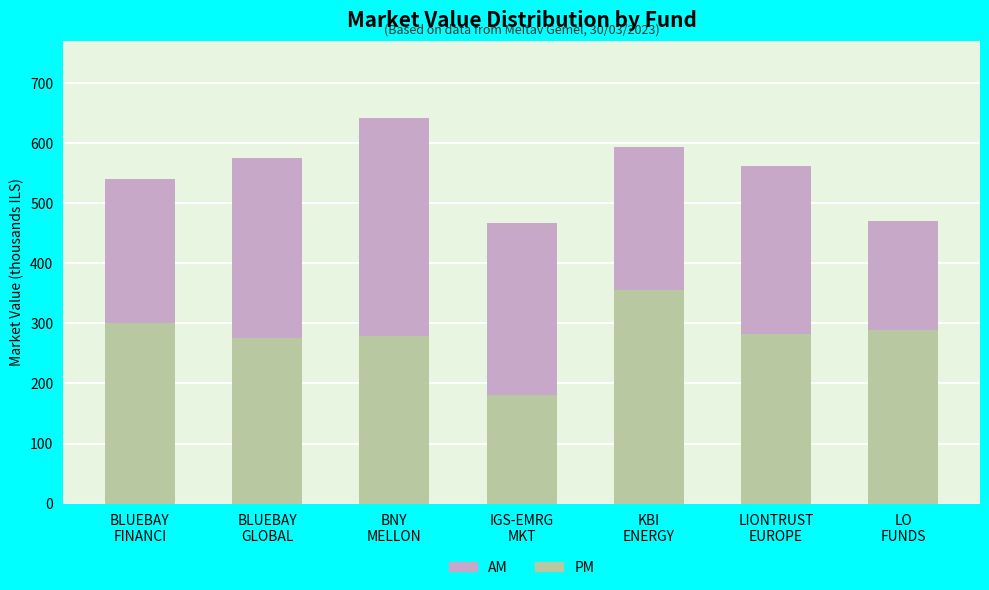

What is the maximum value for PM?

356.1